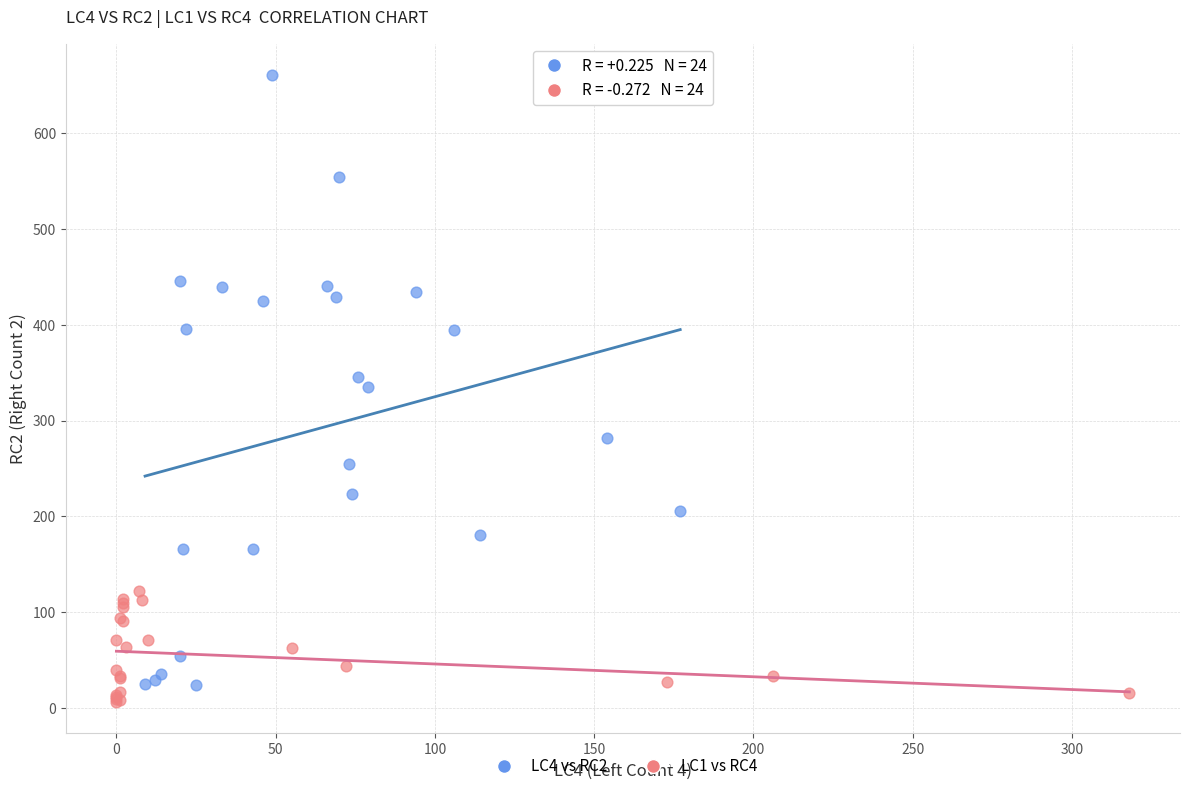

What are all the series names shown in the legend?

LC4 vs RC2, LC1 vs RC4